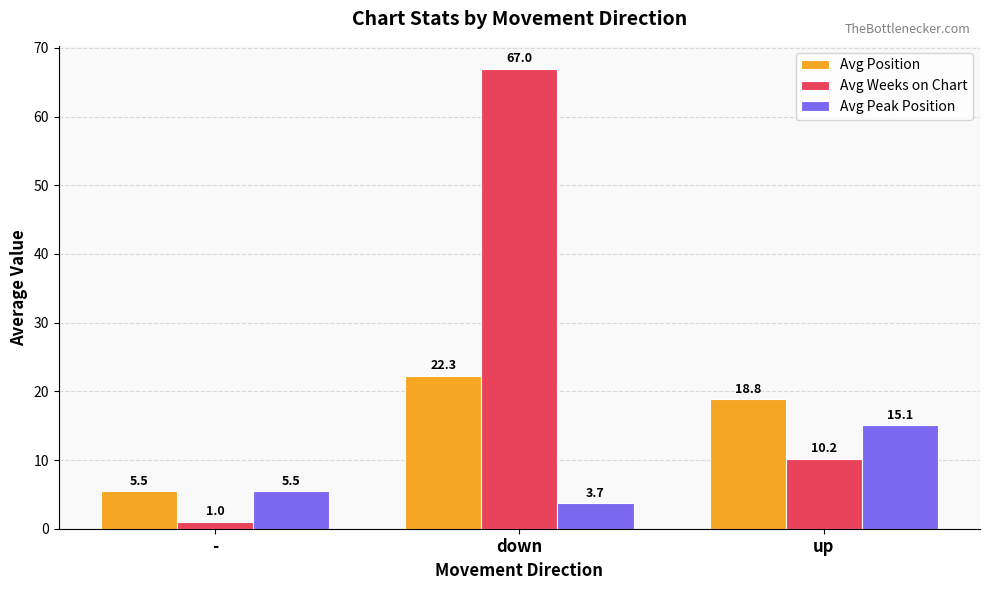

The Avg Peak Position series shows 15.1 at up. True or false?

True